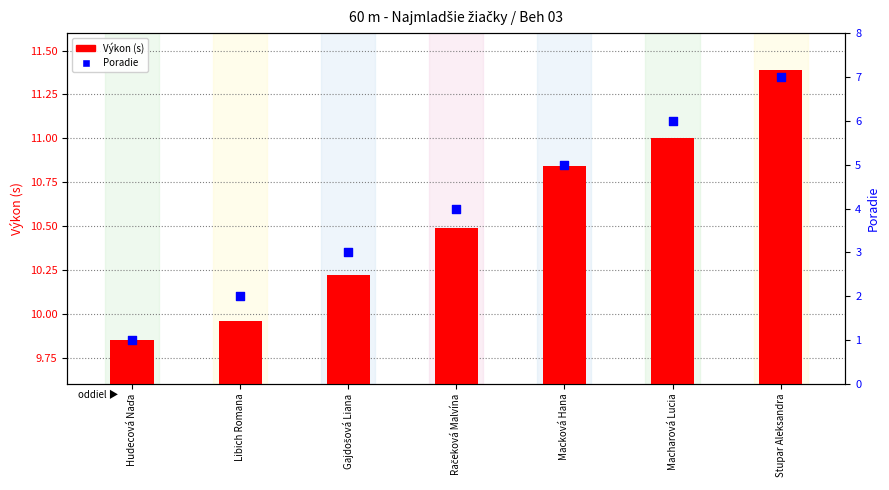

What is the ratio of the value at Stupar Aleksandra to the value at Gajdošová Liana?

2.3